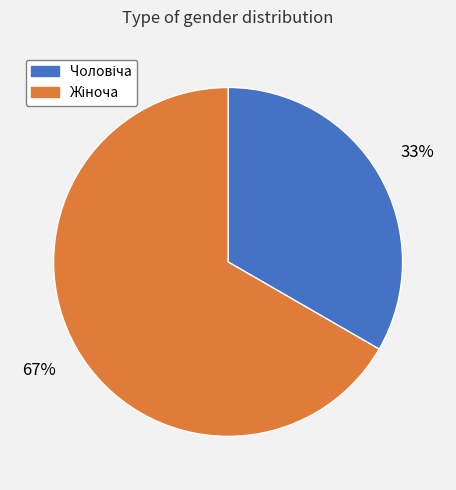

Is there a majority slice in this chart?

Yes